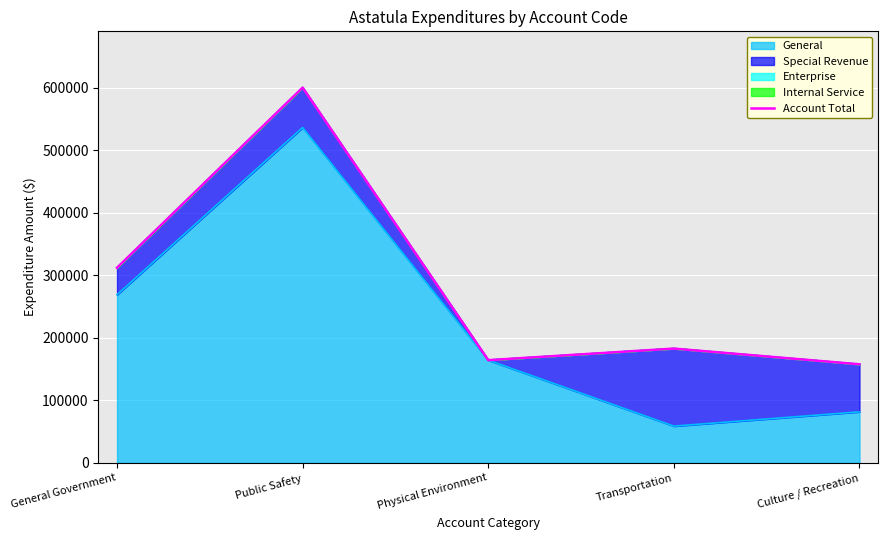

Approximately how many times larger is the value at Transportation compared to Physical Environment?

1.1